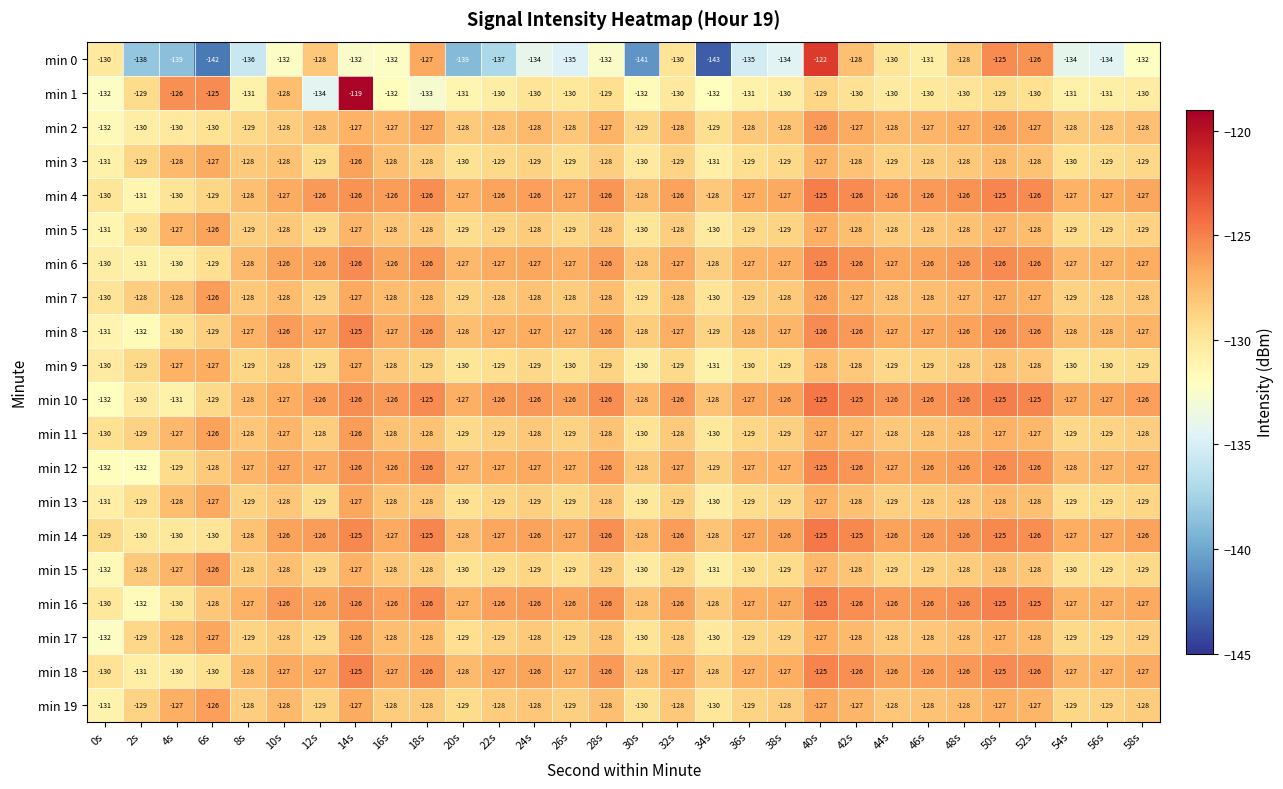

Is it true that min 10 equals -47 at 0s?

False